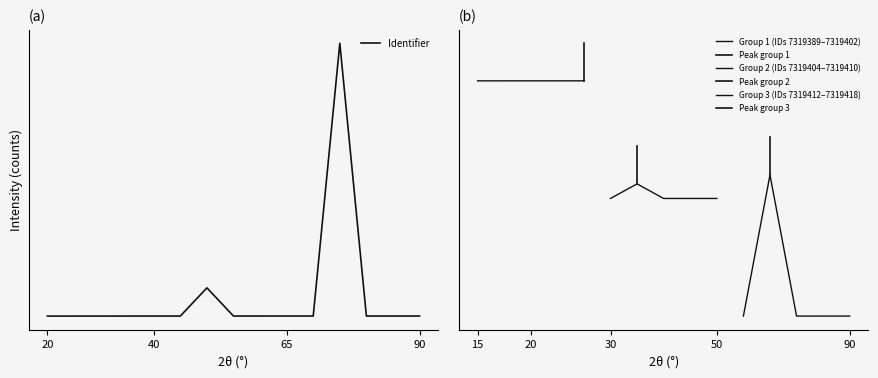

What is the difference between the maximum and second lowest values?

300.0